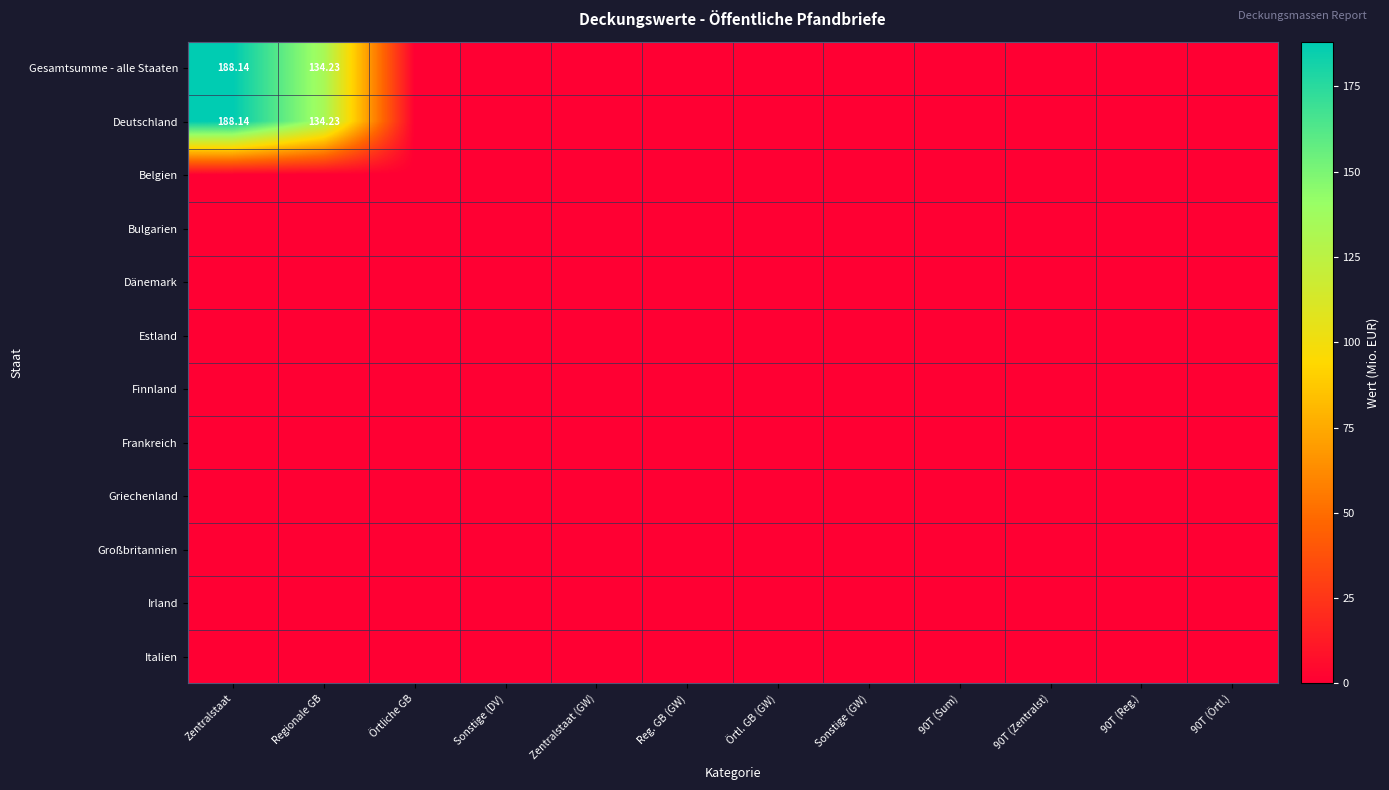

What is the difference between the maximum and minimum values in the Deutschland series?

188.1